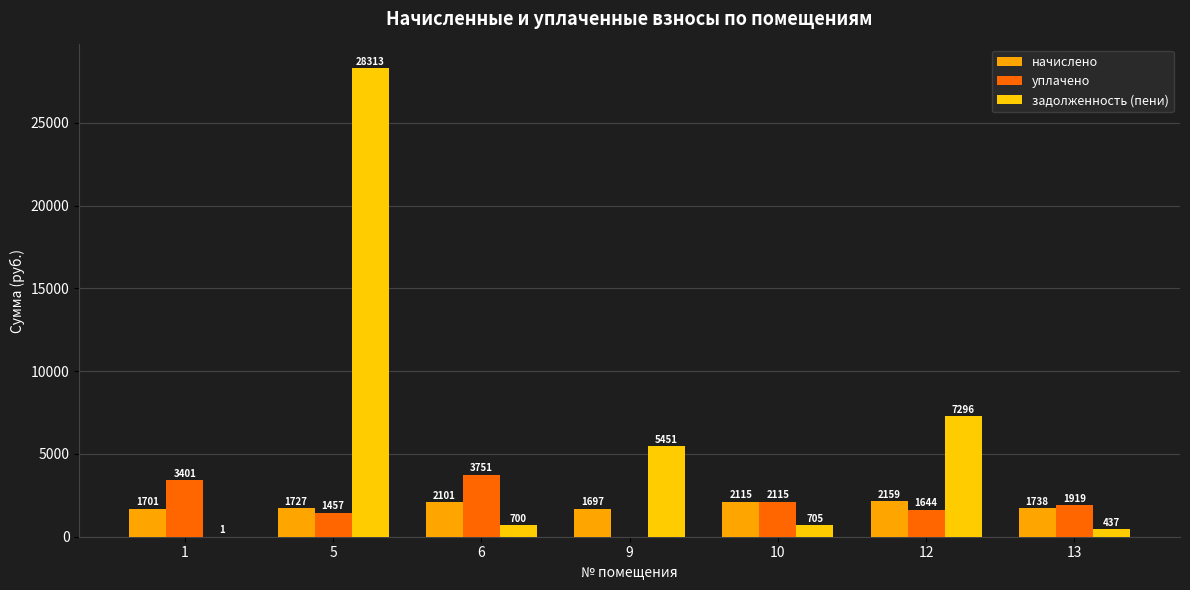

Does the chart contain stacked bars?

No